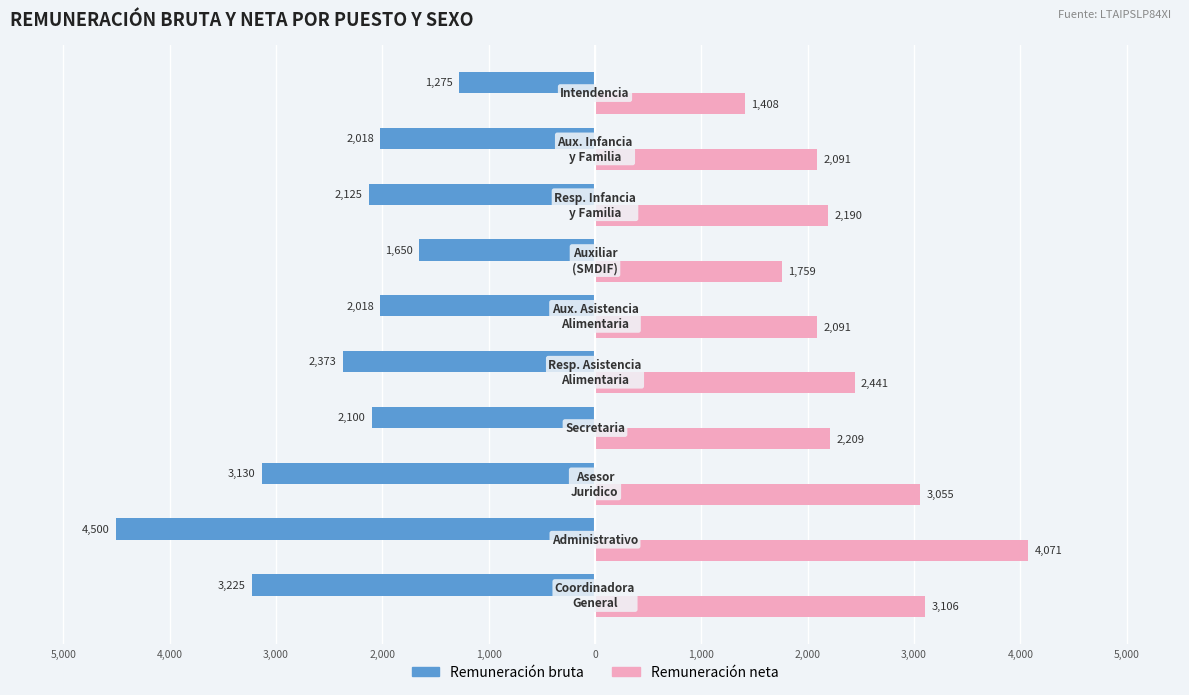

Which series has the largest total across all categories?

Remuneración neta